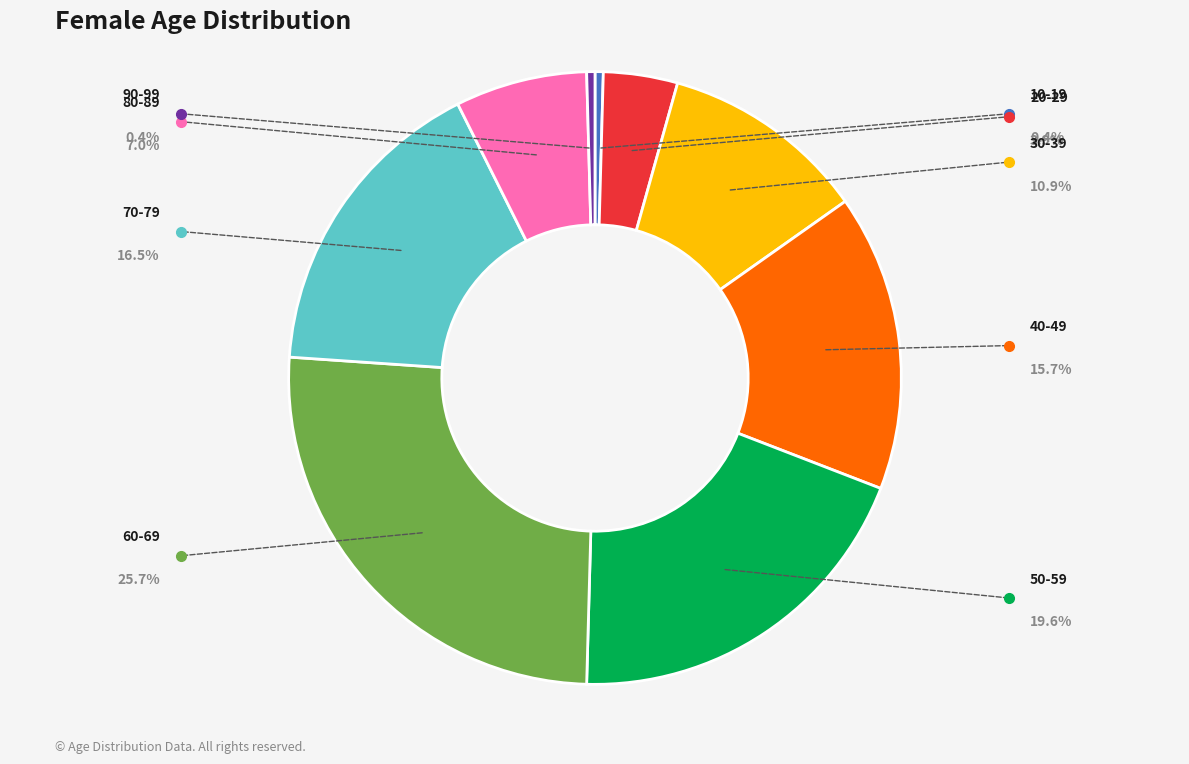

What is the smallest slice in the pie chart?

10-19